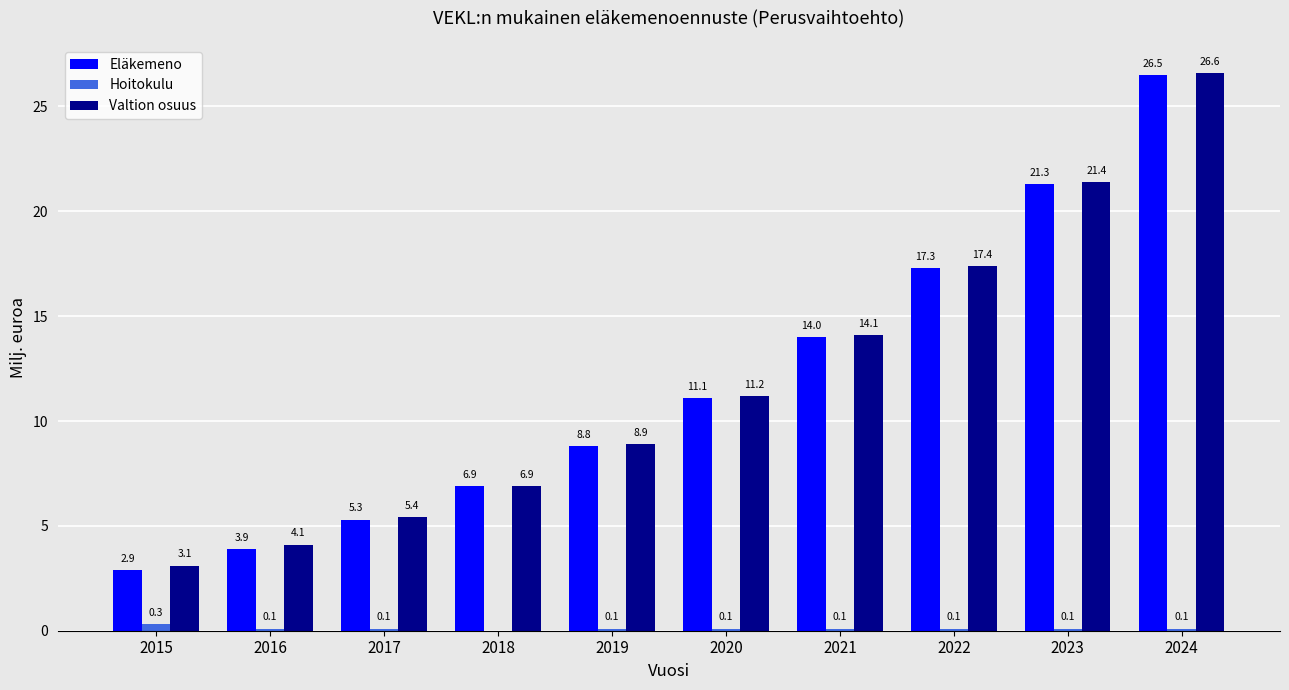

Are the bars horizontal?

No